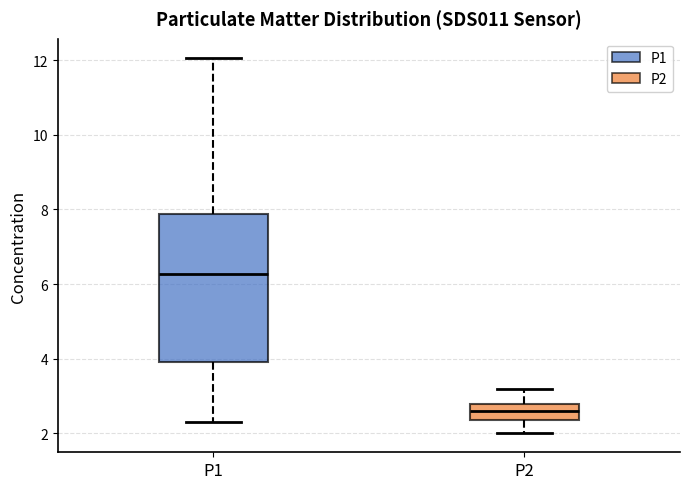

Where does the lower whisker of the box for P2 end on the y-axis? The values are not printed on the chart, so give them approximately, as read against the axis.

2.0